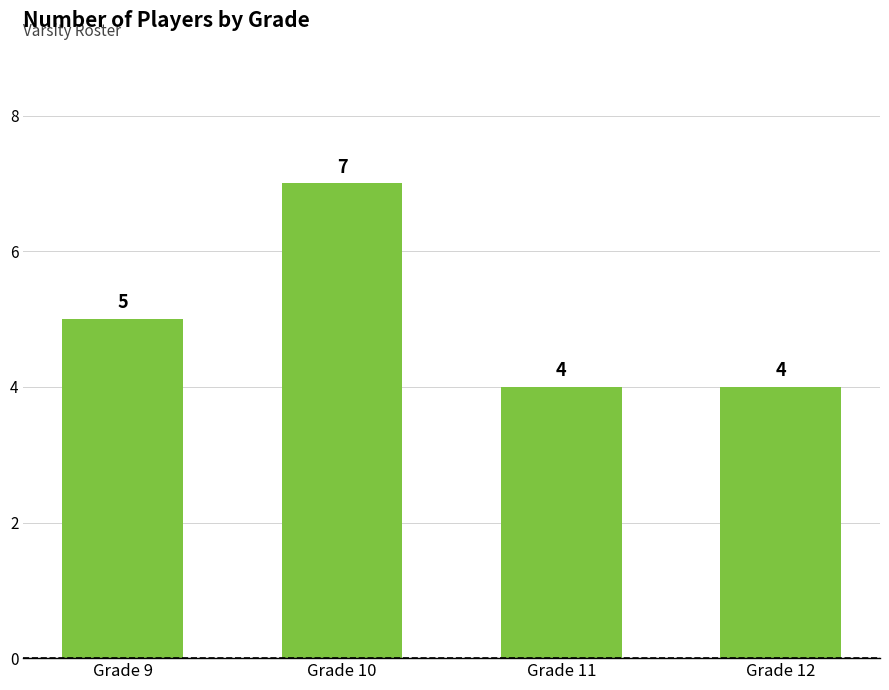

How many values are below 5?

2